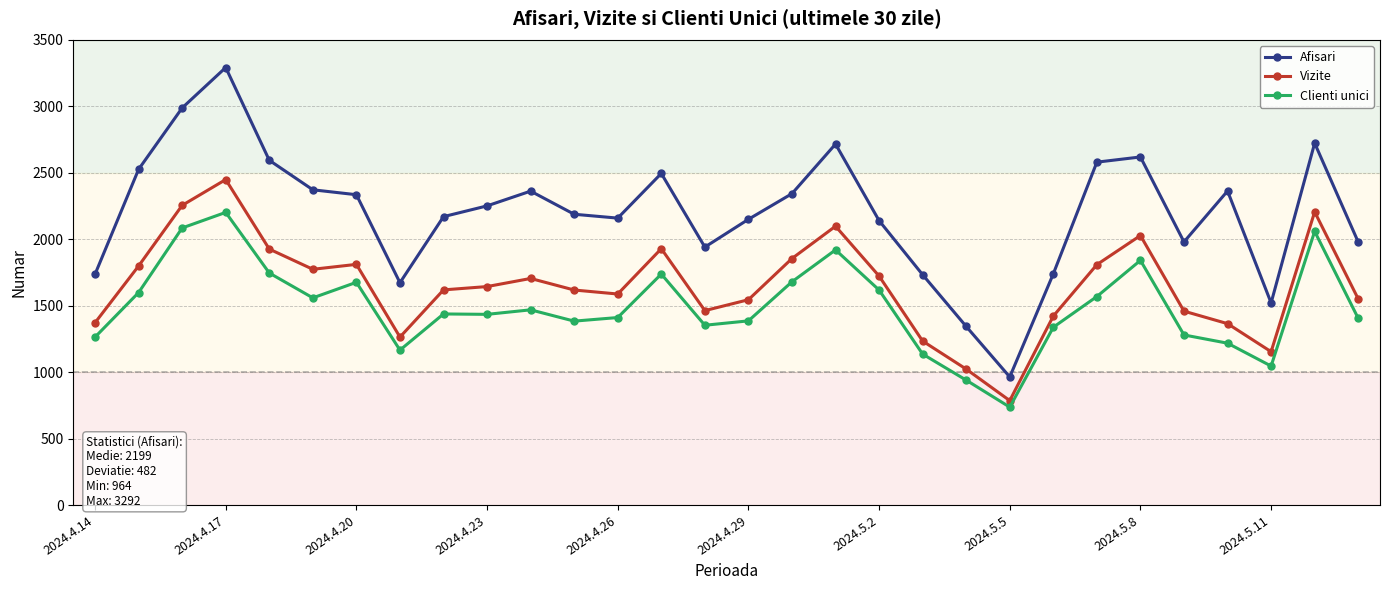

Which series has the largest total across all categories?

Afisari